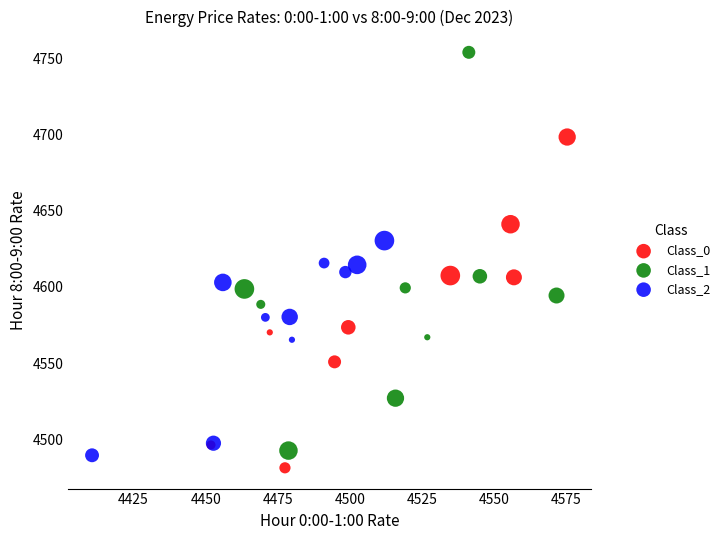

Which series has the largest Y range (max minus min)?

Class_1